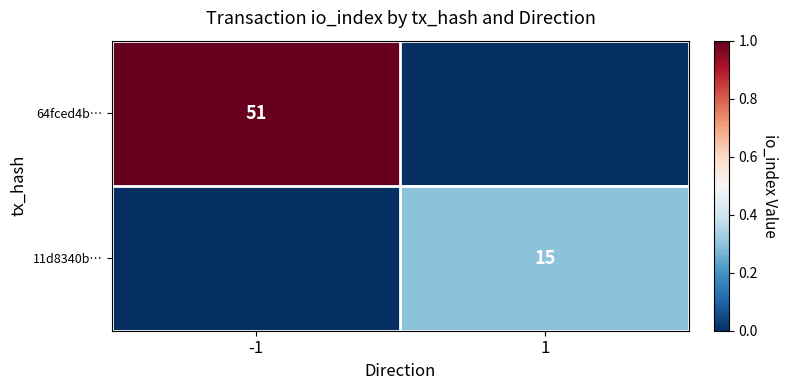

What is the total value across all series at 1?

0.3